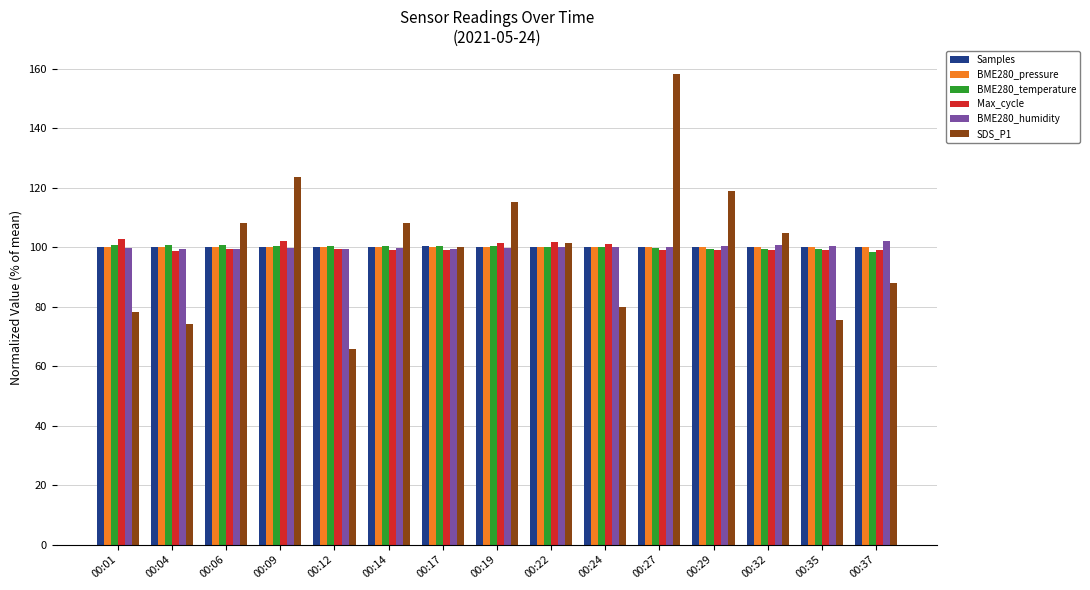

True or false: BME280_humidity has a value of 61.1 at 00:14.

False